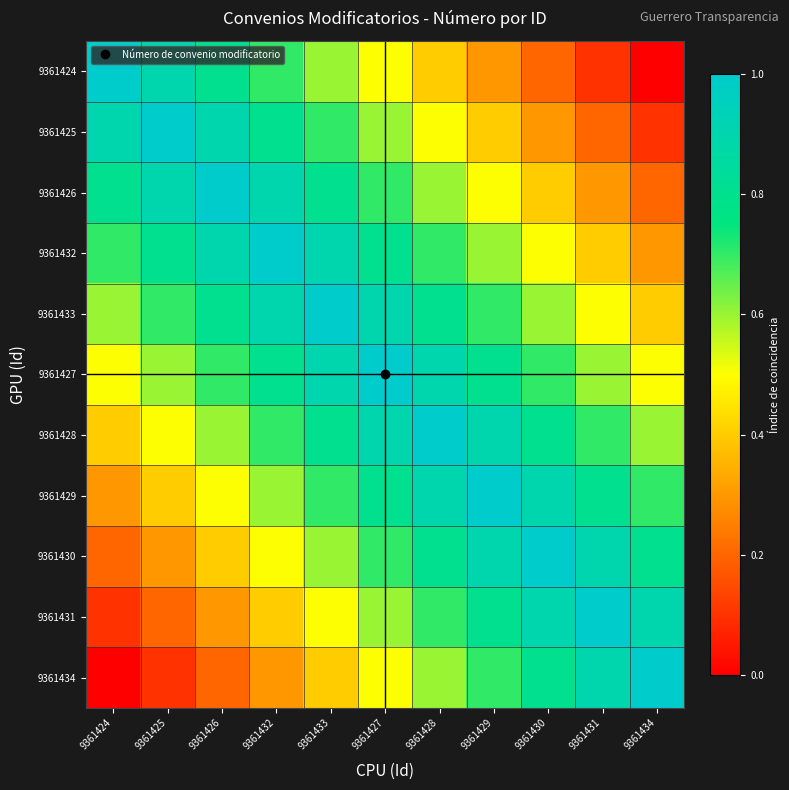

Which series has the largest total across all categories?

9361427